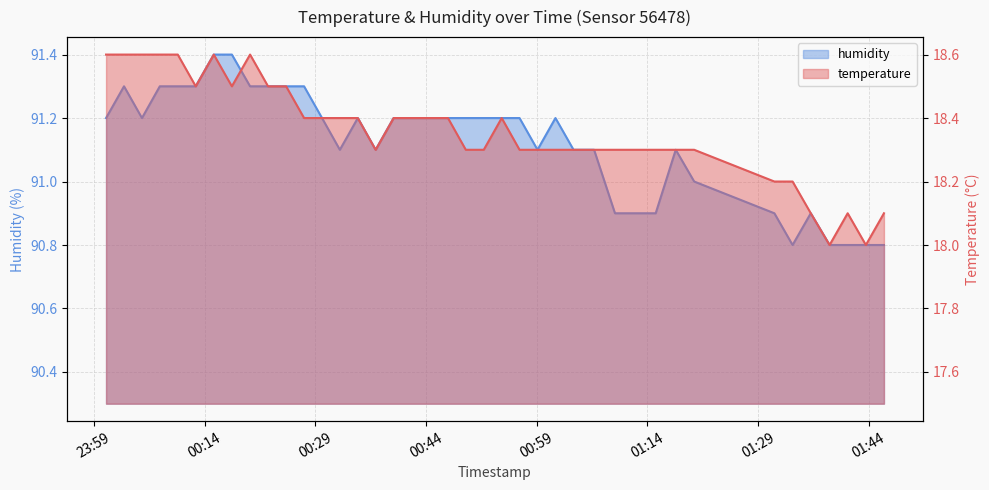

What are all the series names shown in the legend?

temperature, humidity